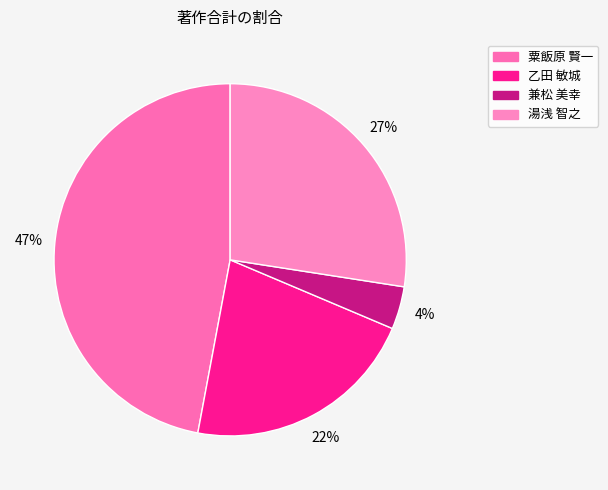

To the nearest percent, what is the average slice percentage?

25%